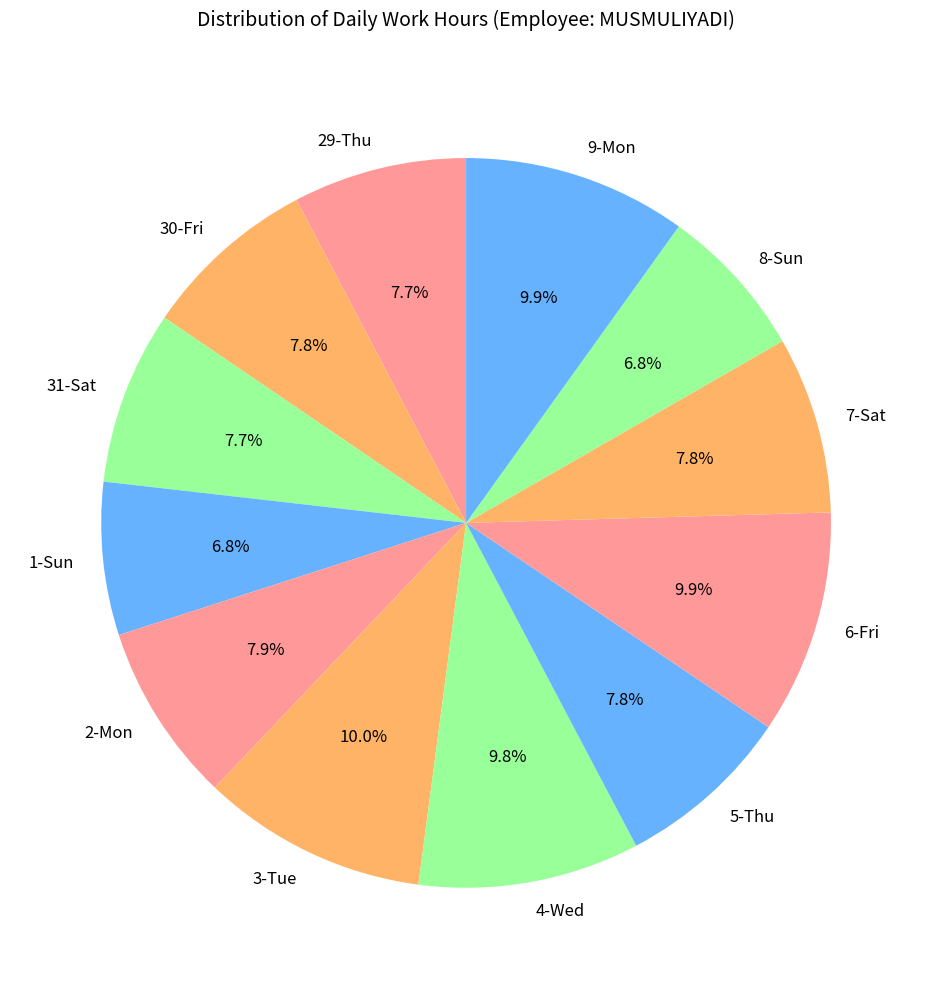

Does 9-Mon represent more than half of the total?

No